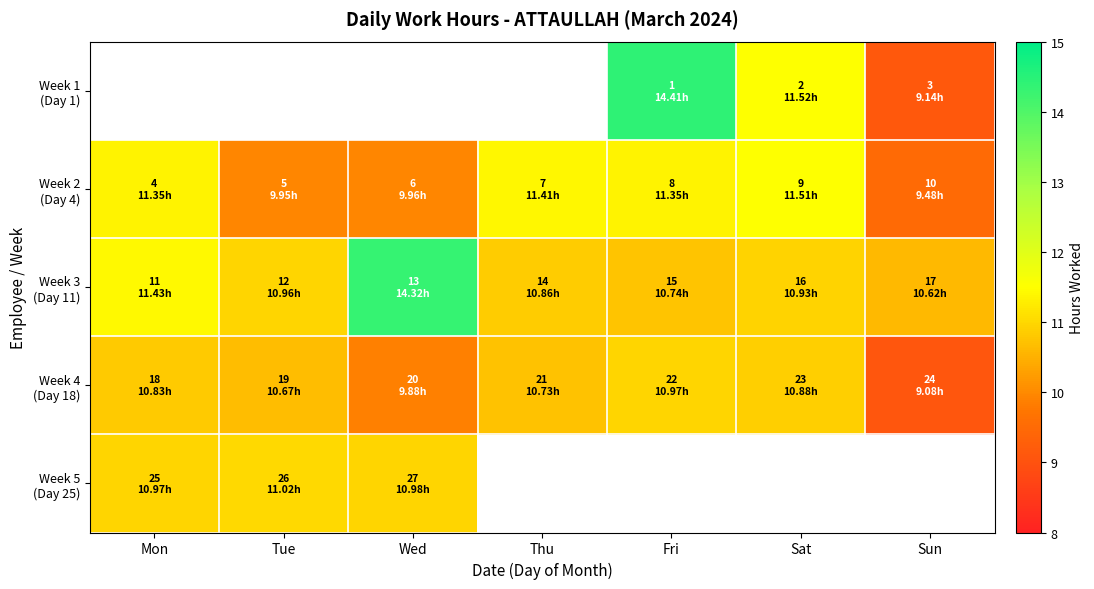

What is the difference between the Week 3 (Day 11) values at Tue and Sun?

0.3